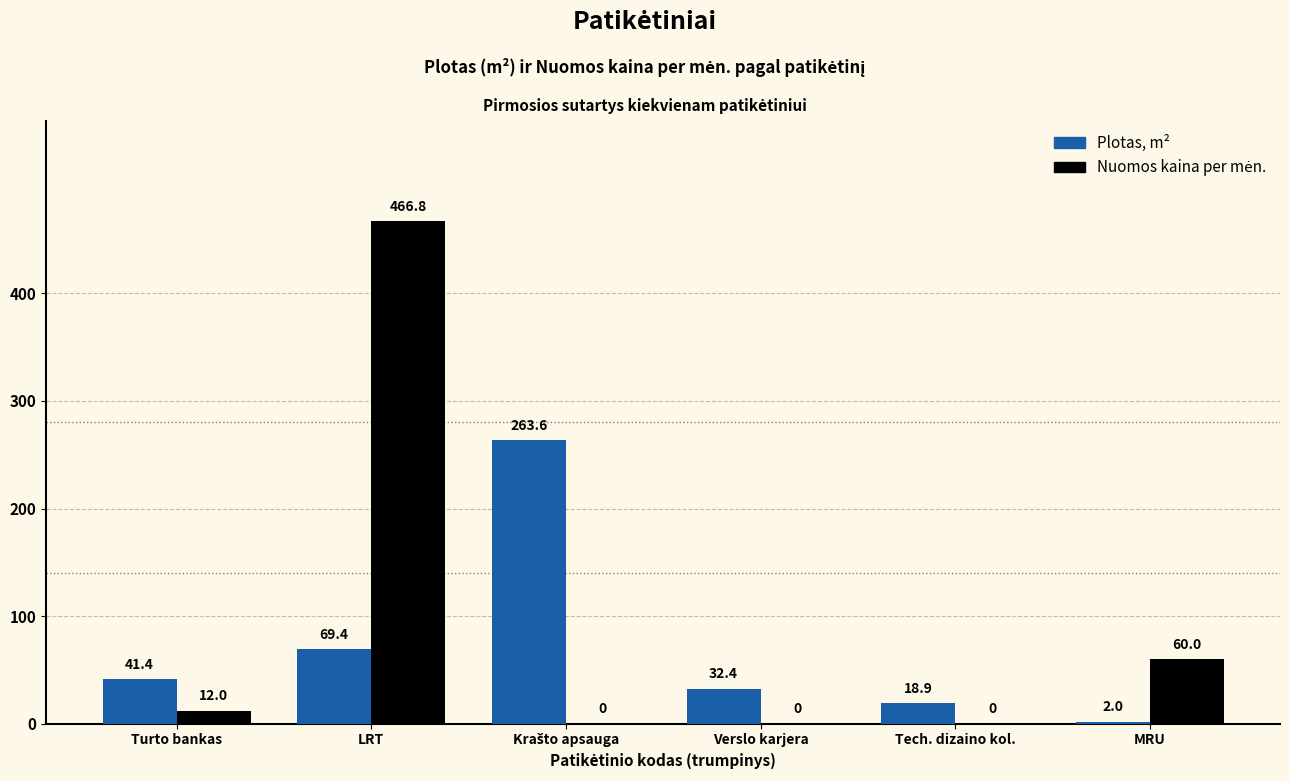

Is it true that Plotas, m² equals 67.6 at Turto bankas?

False